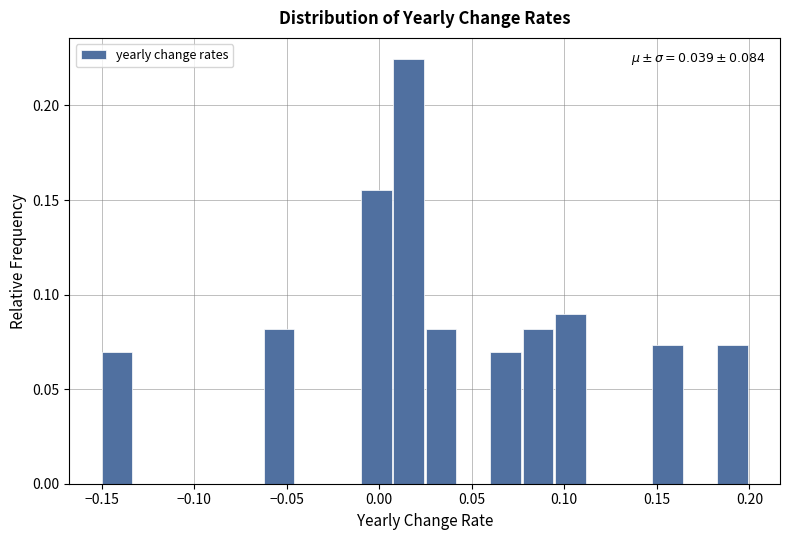

Around what value on the x-axis is the tallest bar? Give the approximate position of its centre, as read against the axis.

0.015